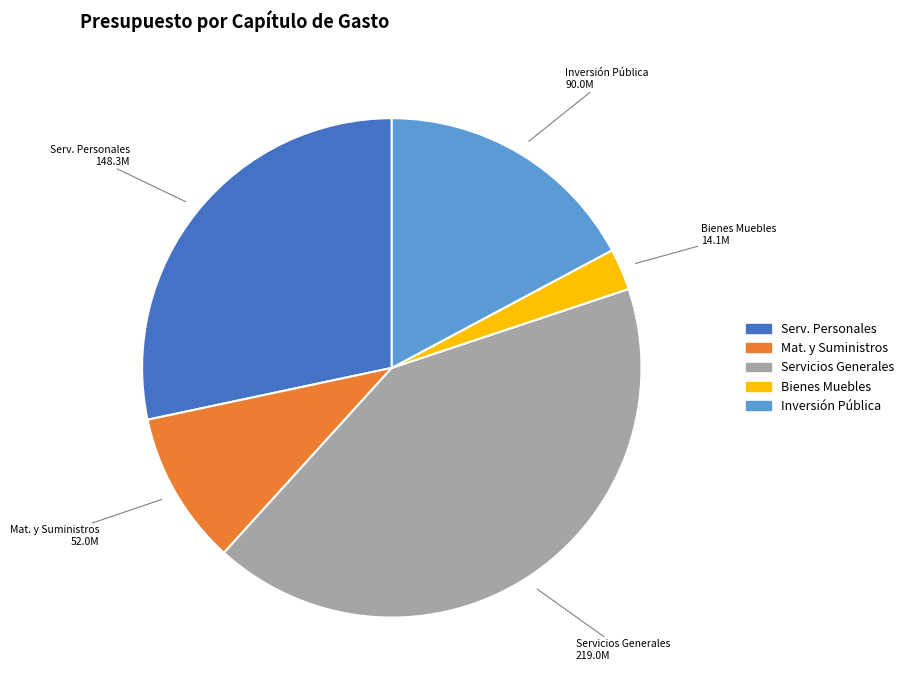

What is the largest slice in the pie chart?

Servicios Generales